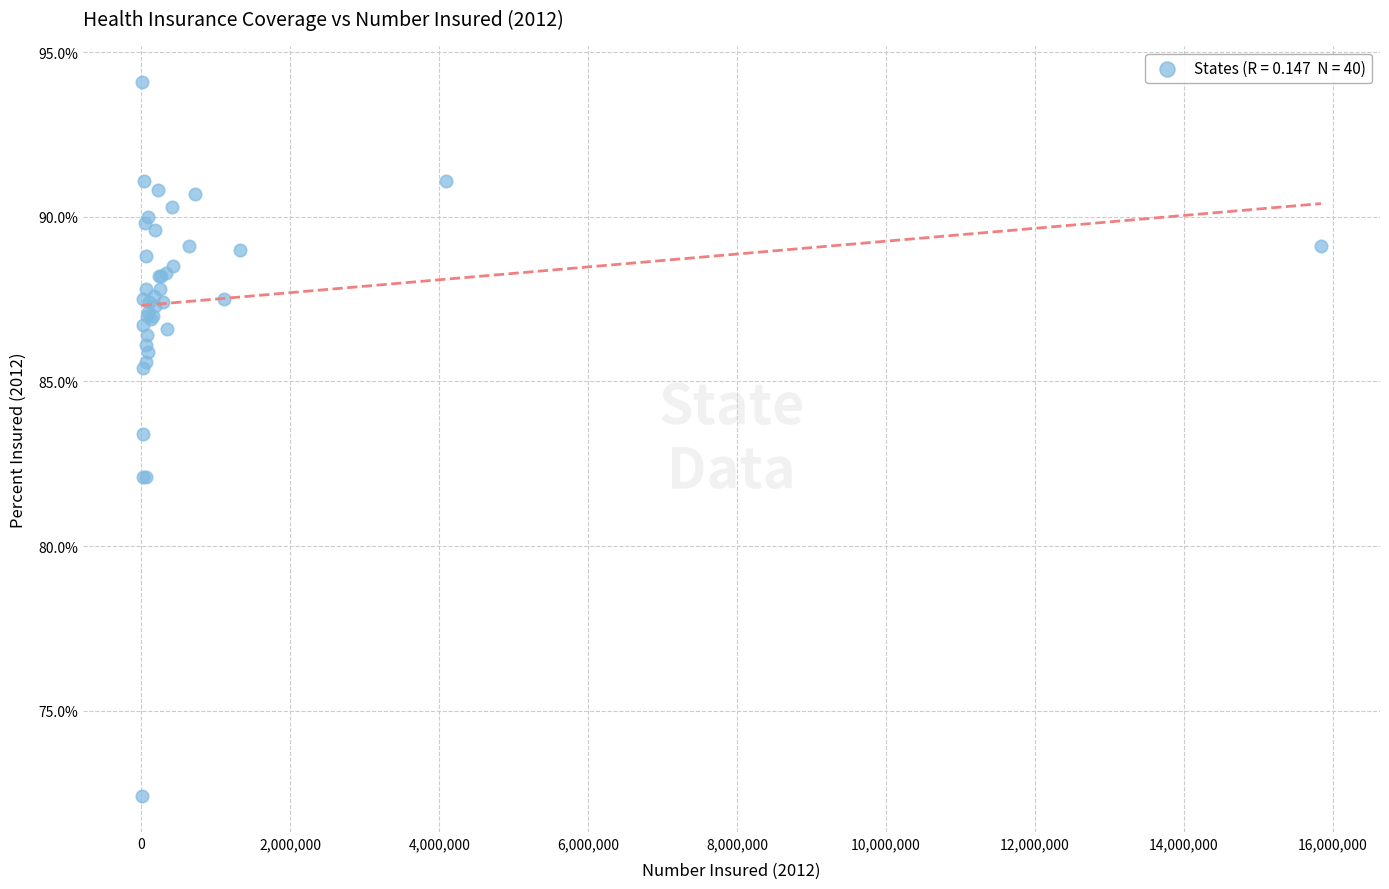

What Y value in the scatter plot is closest to 83?

83.4